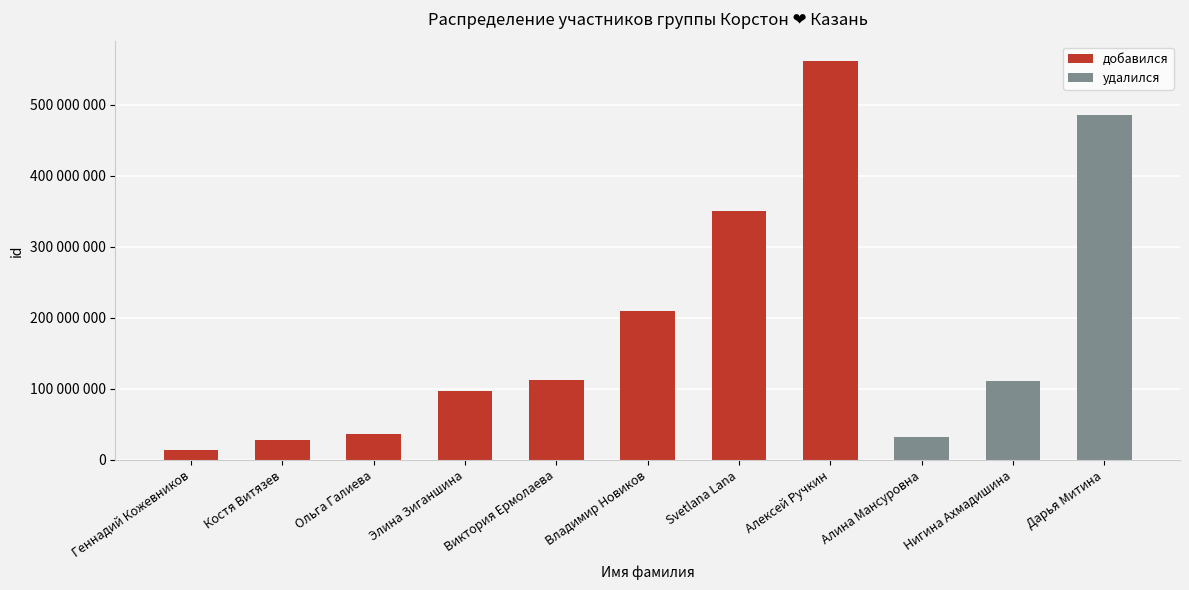

Rank the categories by value from highest to lowest.

Алексей Ручкин, Дарья Митина, Svetlana Lana, Владимир Новиков, Виктория Ермолаева, Нигина Ахмадишина, Элина Зиганшина, Ольга Галиева, Алина Мансуровна, Костя Витязев, Геннадий Кожевников